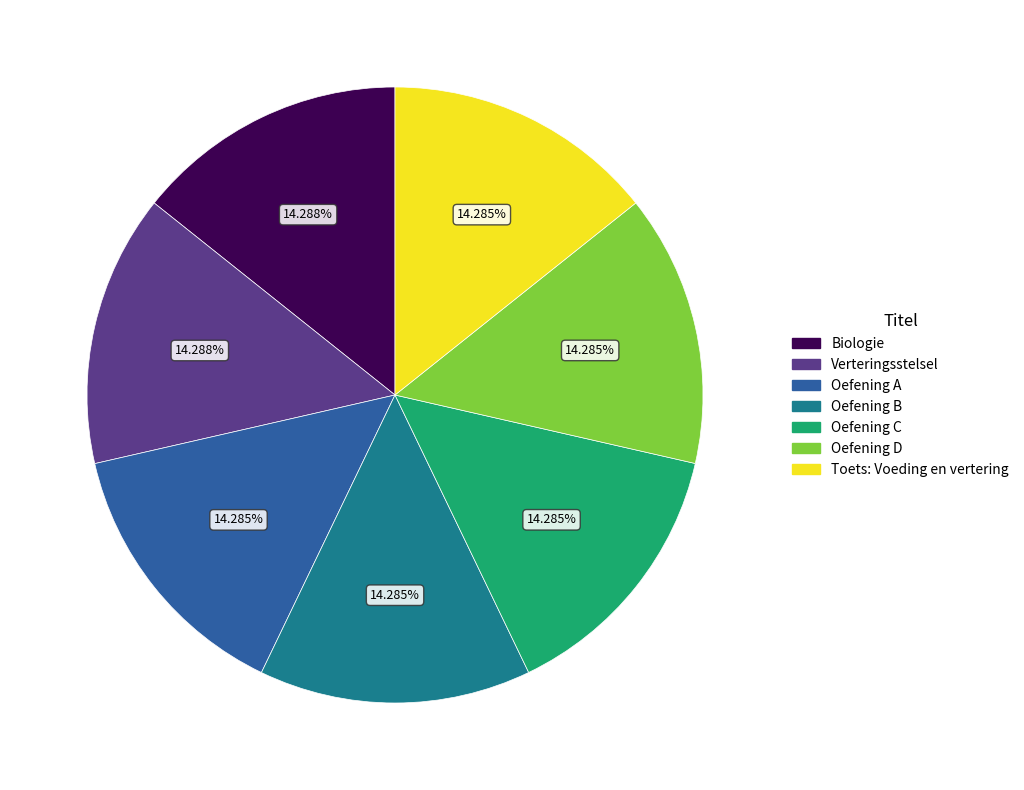

To the nearest percent, what is the average slice percentage?

14%